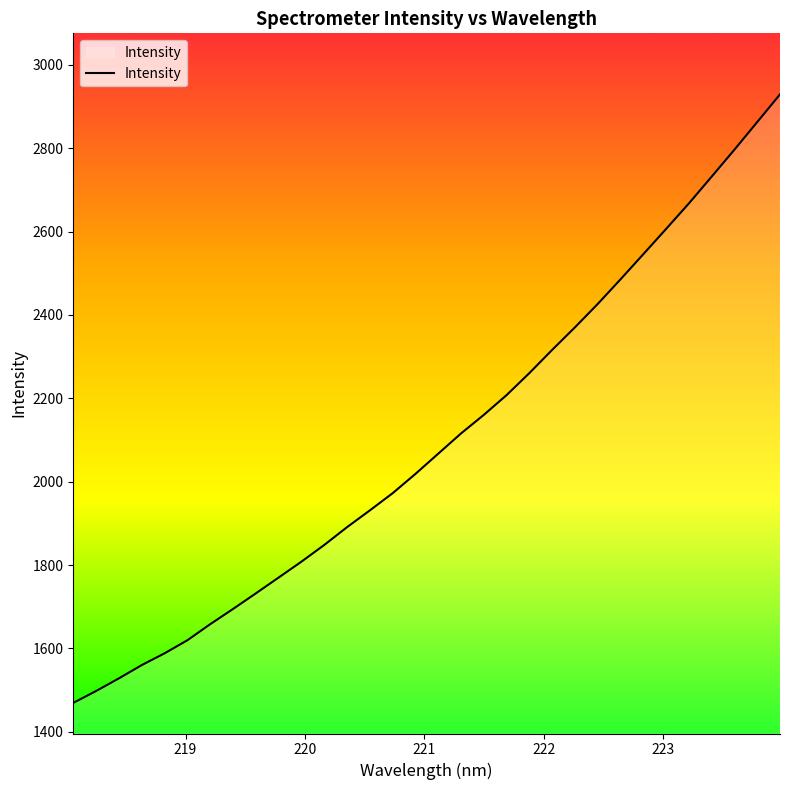

What is the greatest value displayed?

2929.0